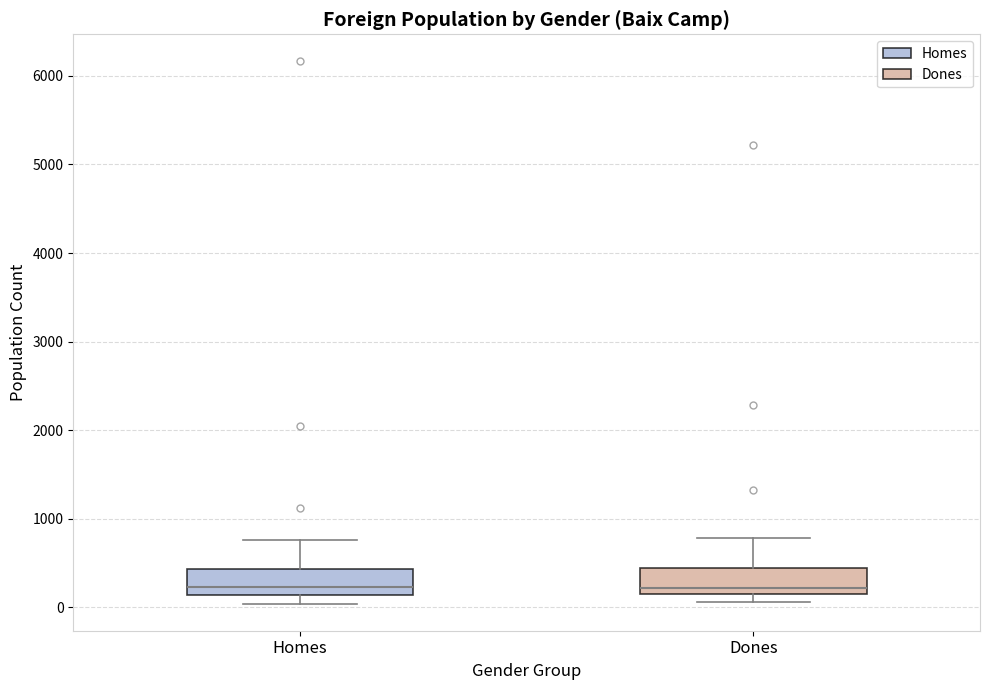

Where does the median line of the box for Dones sit on the y-axis? The values are not printed on the chart, so give them approximately, as read against the axis.

200